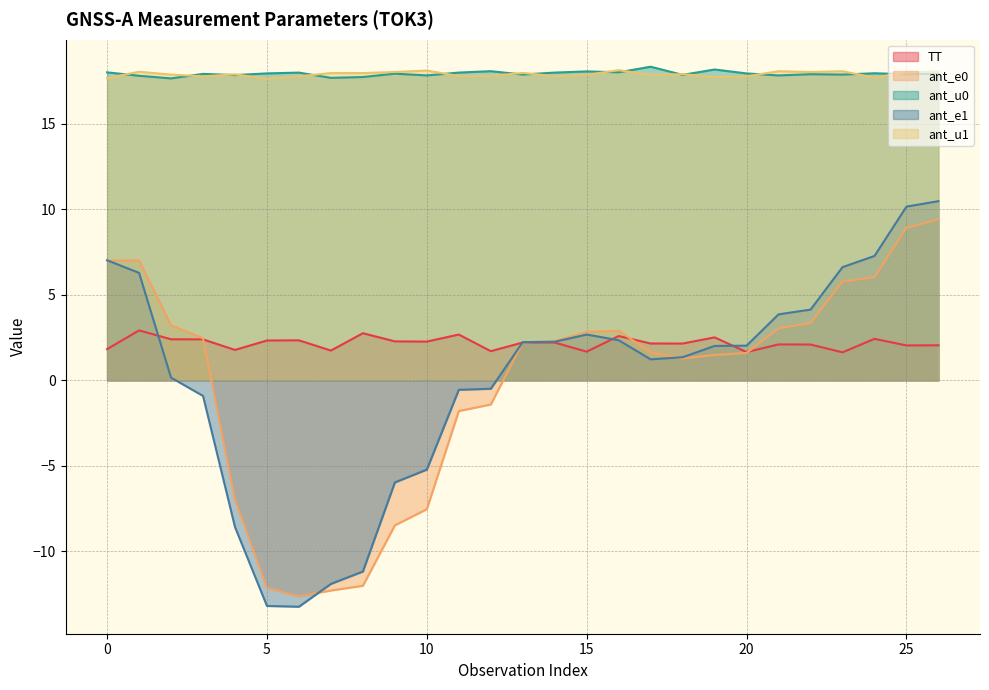

What is the difference between the maximum and minimum values in the ant_u1 series?

0.5